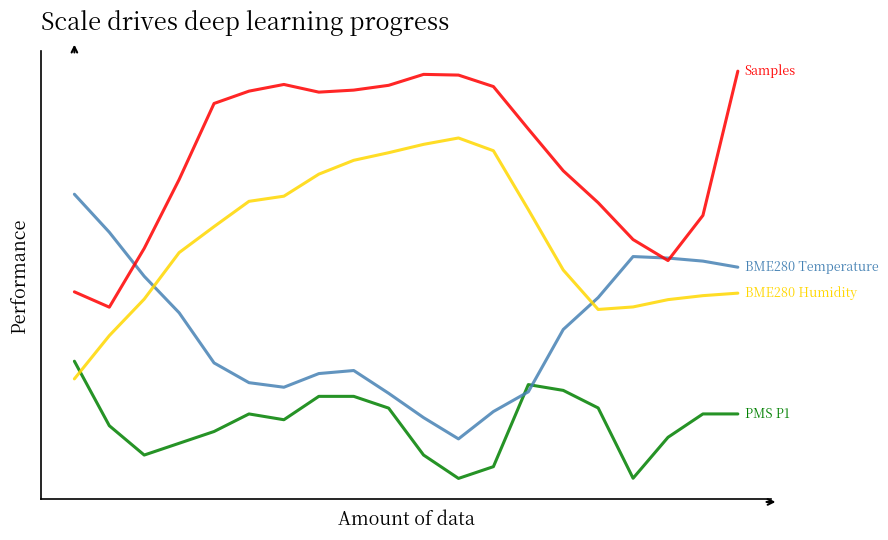

The value of Samples at 0 is 0.5. True or false?

True